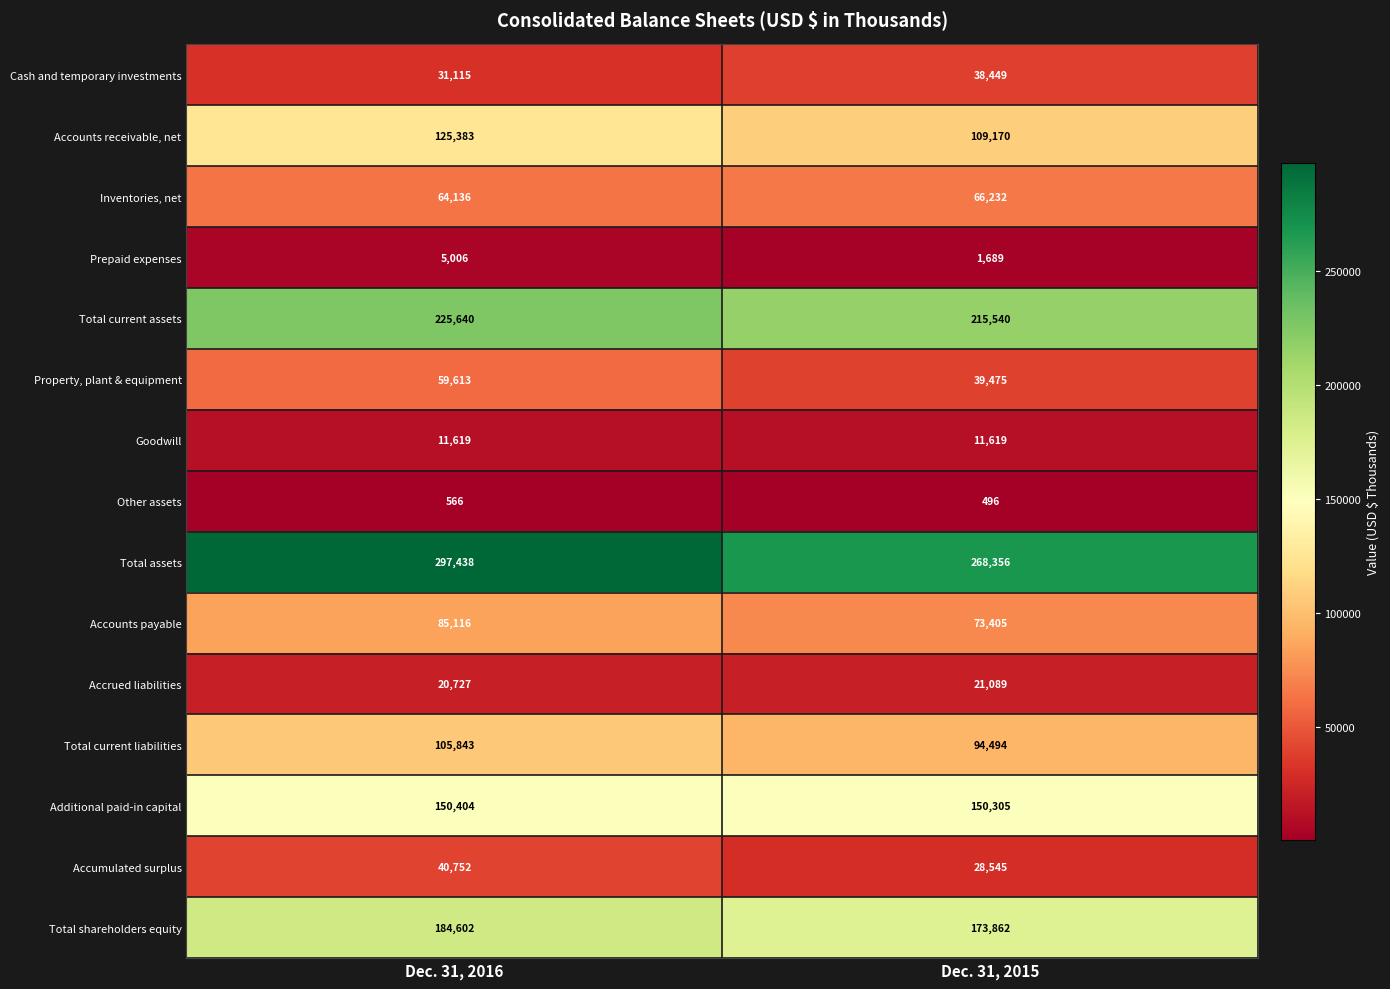

At which category does the chart reach its minimum across all series?

Dec. 31, 2015